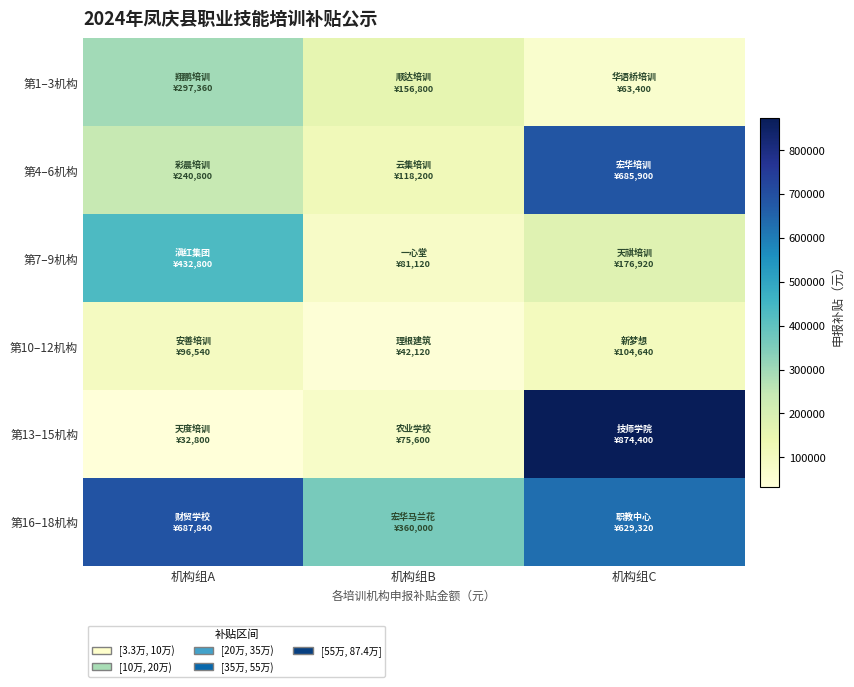

Between 机构组A and 机构组C, which series saw the biggest shift?

第13–15机构